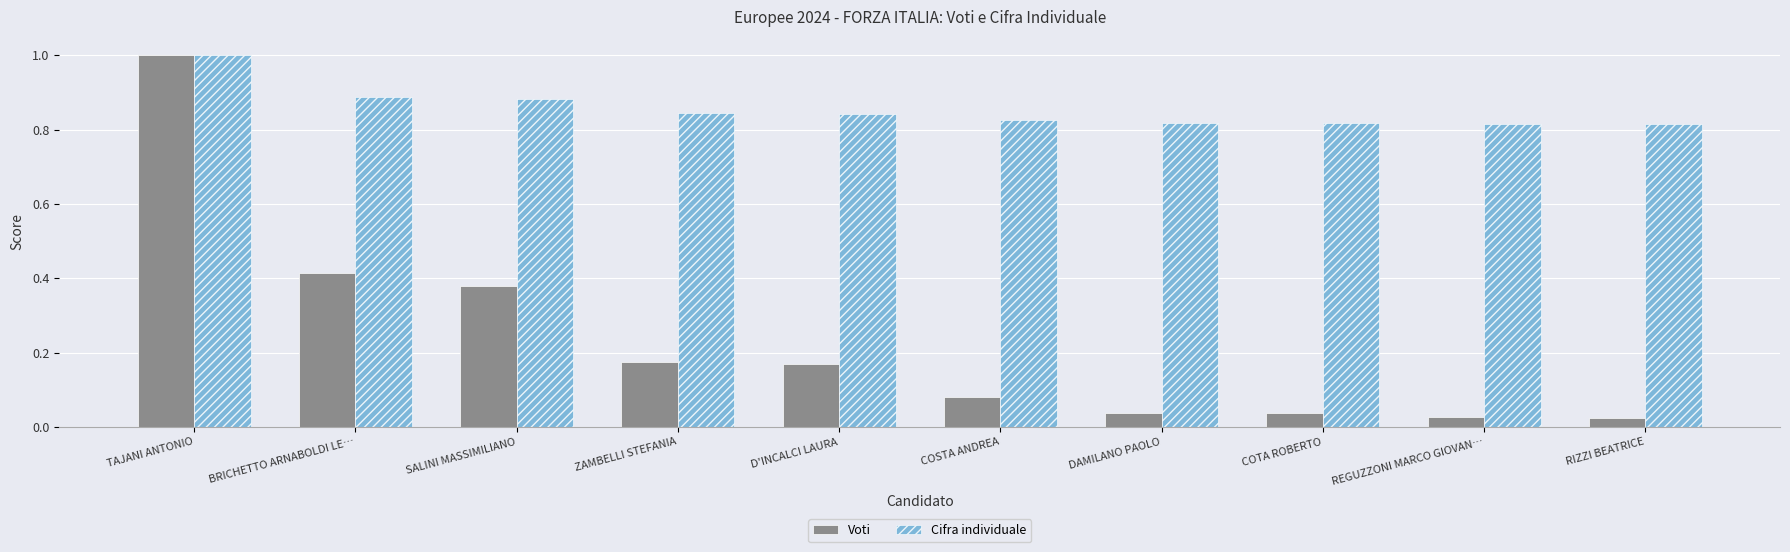

What are all the series names shown in the legend?

Voti, Cifra individuale